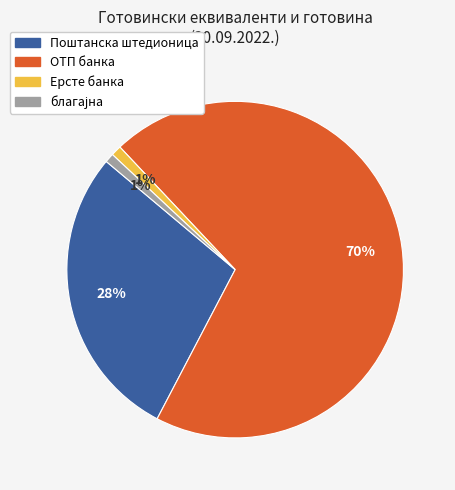

Does Ерсте банка represent more than half of the total?

No